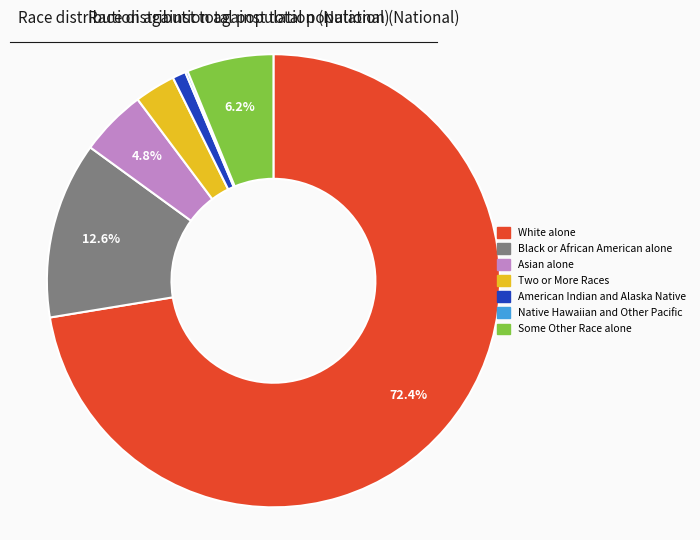

What percentage is the Two or More Races slice, to the nearest percent?

3%